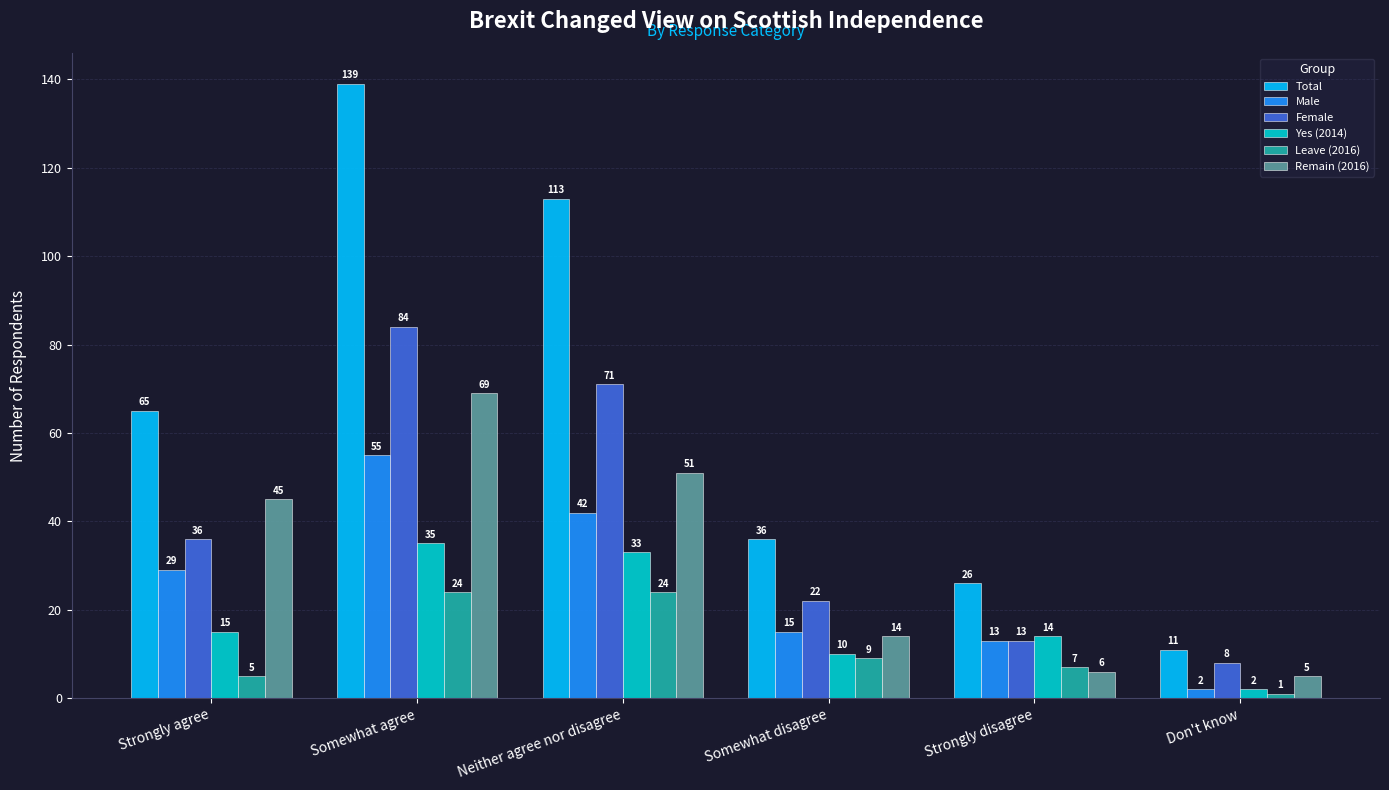

What is the maximum value shown in the chart?

139